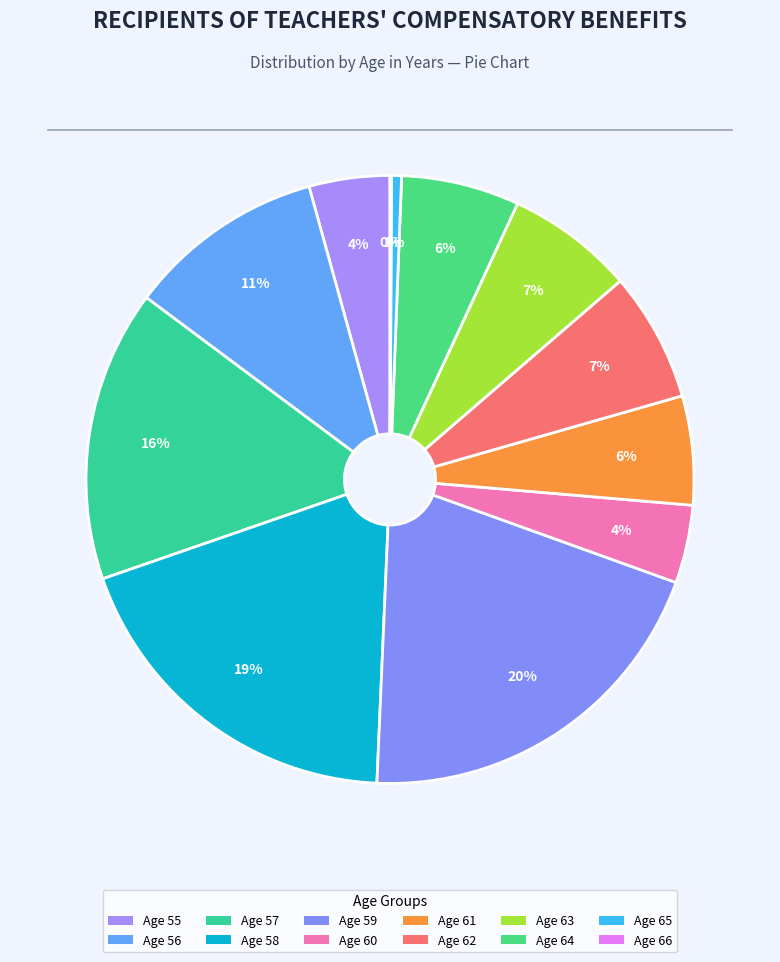

How many slices are in this pie chart?

12